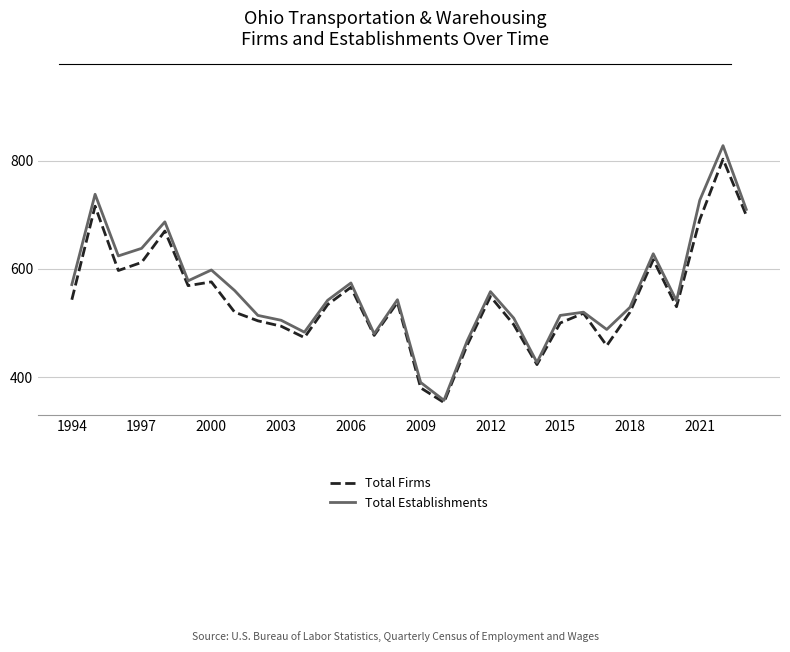

List the series in order of their overall mean, highest first.

Total Establishments, Total Firms